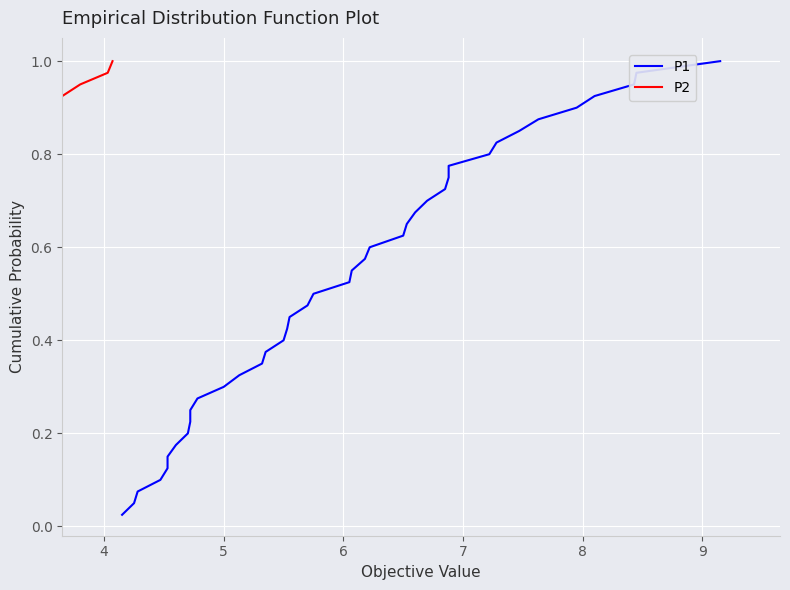

What are all the series names shown in the legend?

P1, P2